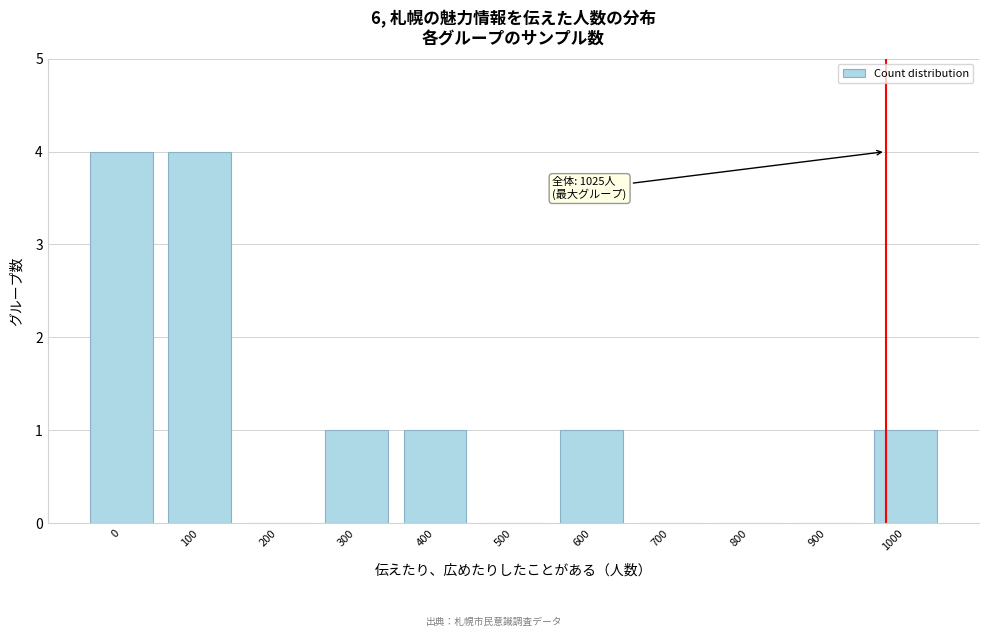

Reading left to right, extract all data points from this chart.

0=4	100=4	200=0	300=1	400=1	500=0	600=1	700=0	800=0	900=0	1000=1